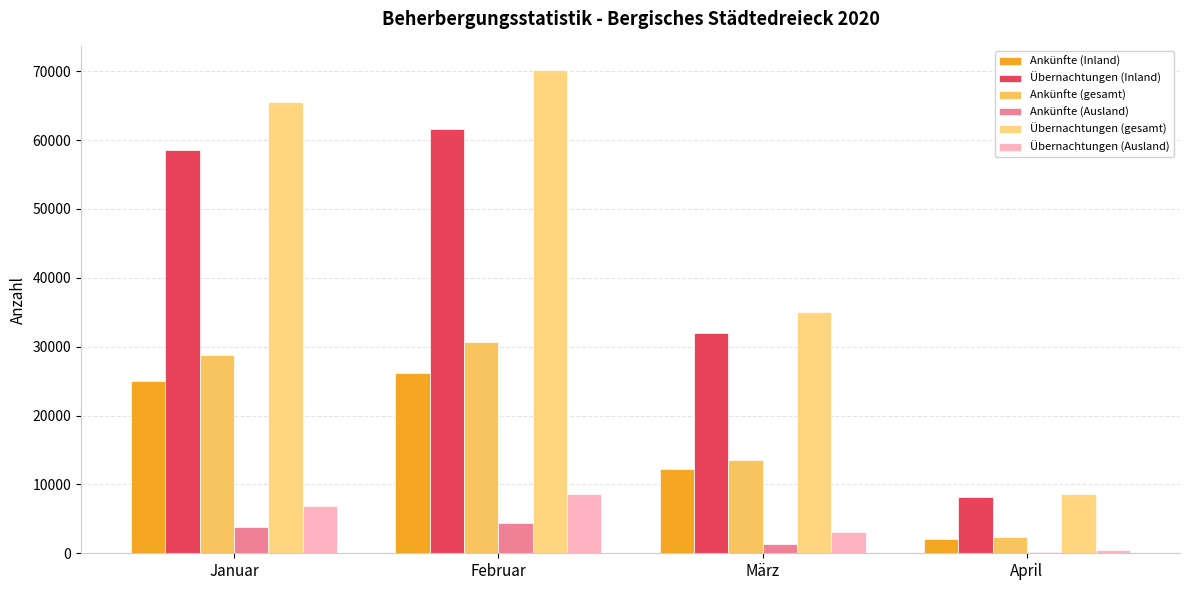

Reading left to right, what are all the values shown in this chart?

Ankünfte (Inland): 24986	26210	12289	2117
Übernachtungen (Inland): 58562	61635	32001	8132
Ankünfte (gesamt): 28743	30614	13592	2307
Ankünfte (Ausland): 3757	4404	1303	190
Übernachtungen (gesamt): 65497	70170	35025	8579
Übernachtungen (Ausland): 6935	8535	3024	447